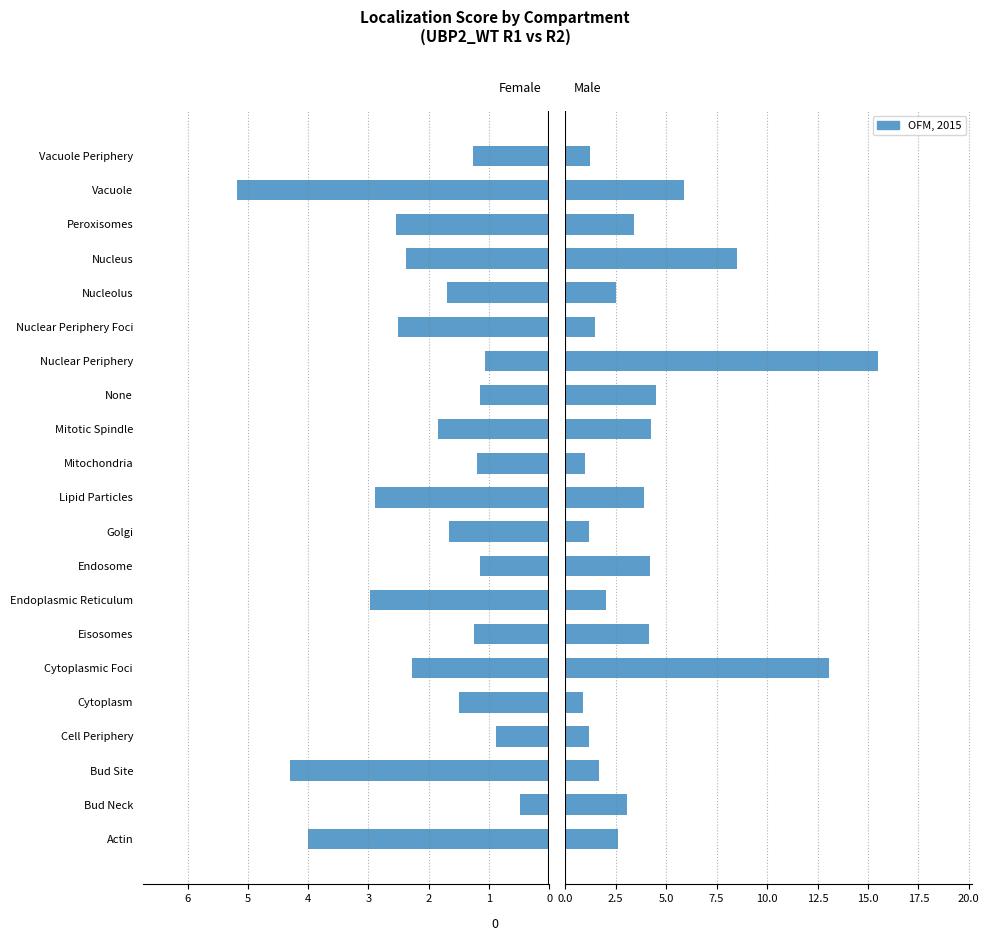

What is the change in value from Endosome to Nucleolus?

-1.7